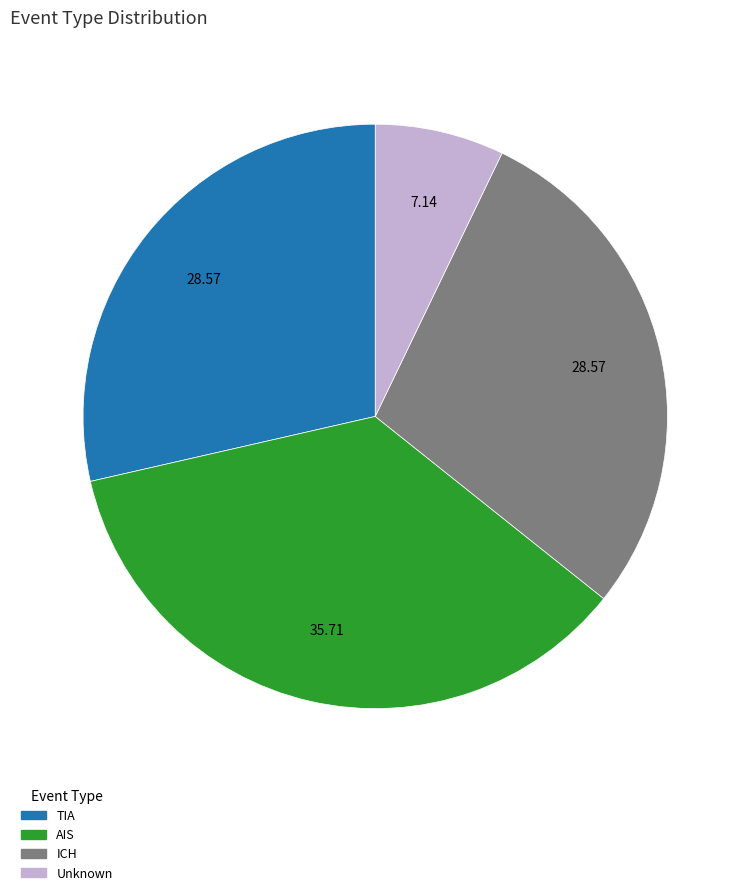

Combined, do Unknown and ICH account for over 50%?

No